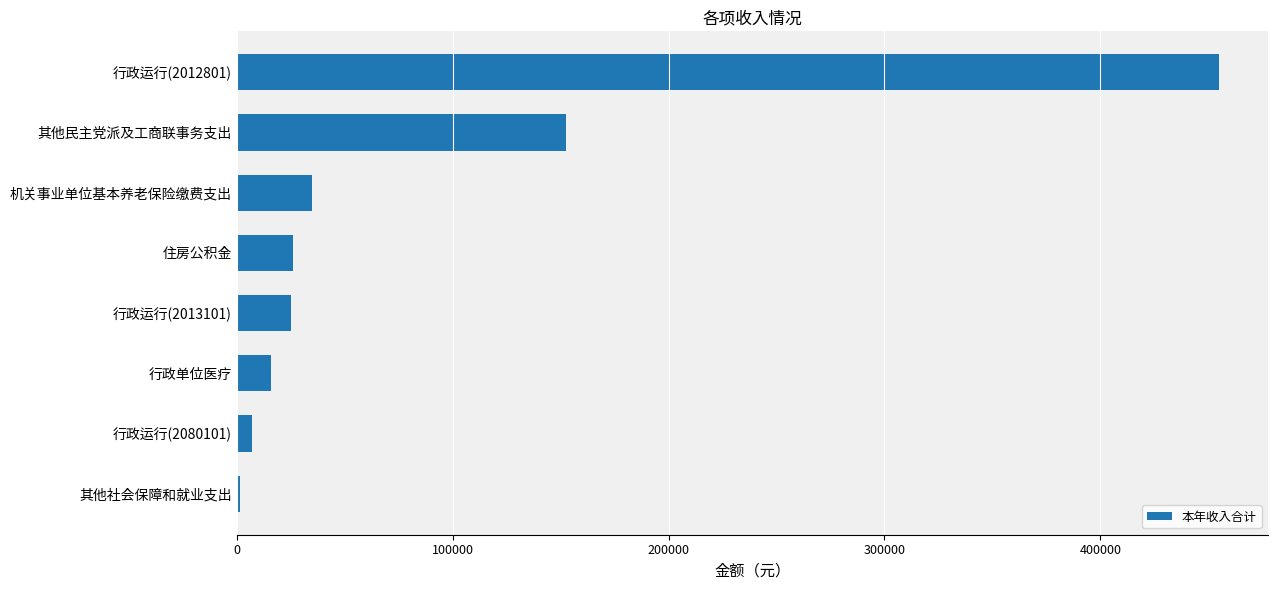

Where is the data nearest to the value 228175?

其他民主党派及工商联事务支出